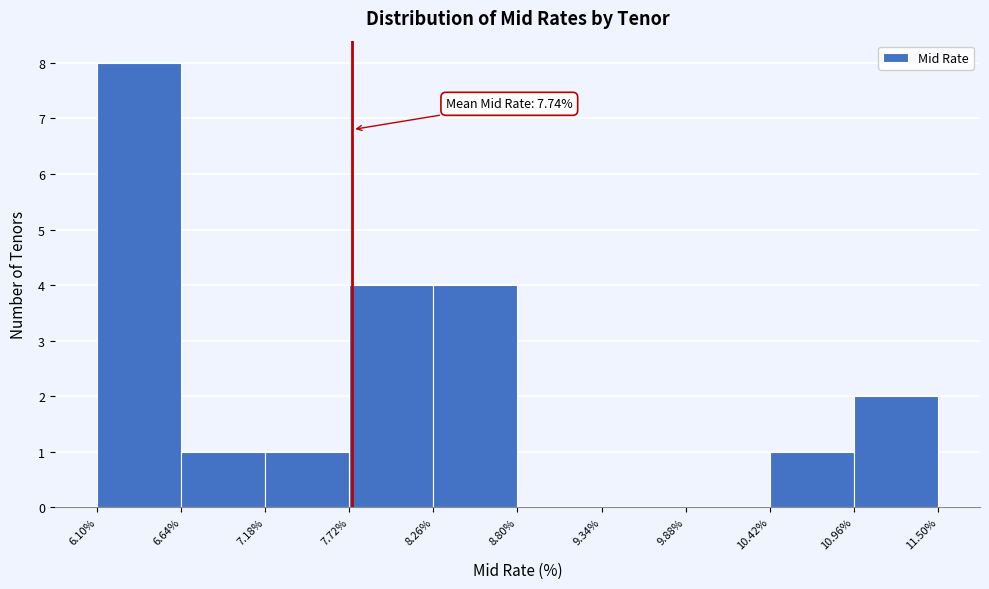

Over which range of the x-axis is the bar tallest?

6.10% to 6.64%